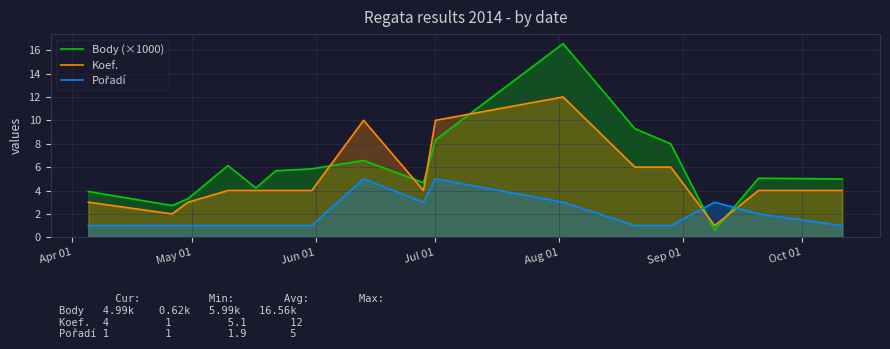

How many data points in Koef. are above 4?

5